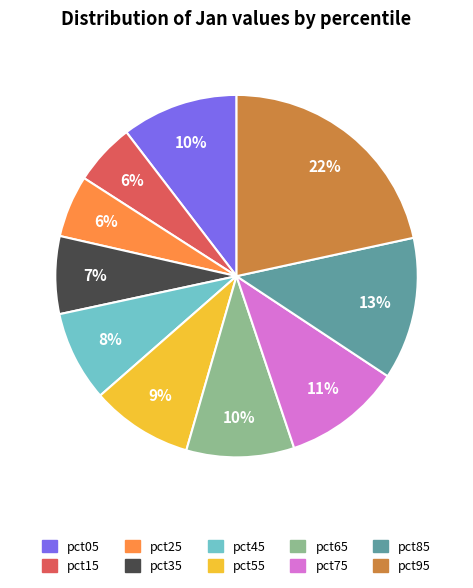

Is the sum of pct35 and pct75 greater than half?

No